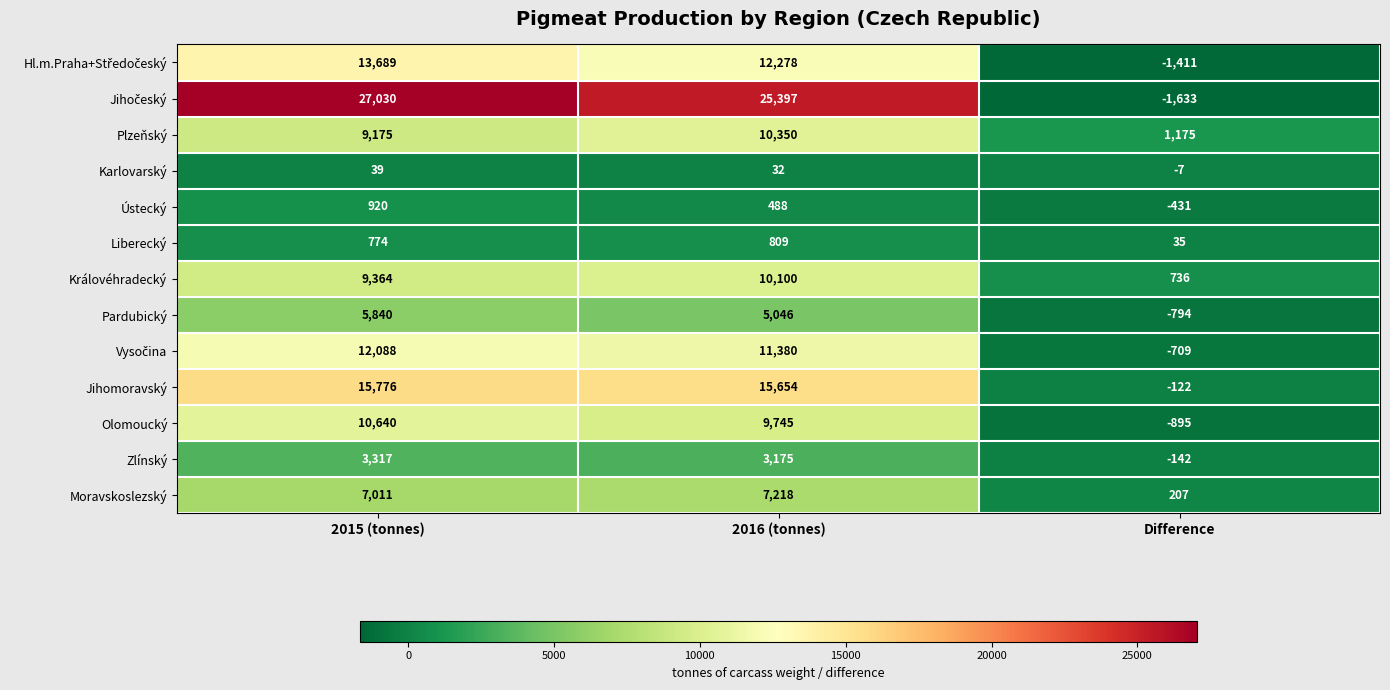

Rank the categories by Zlínský value from lowest to highest.

Difference, 2016 (tonnes), 2015 (tonnes)